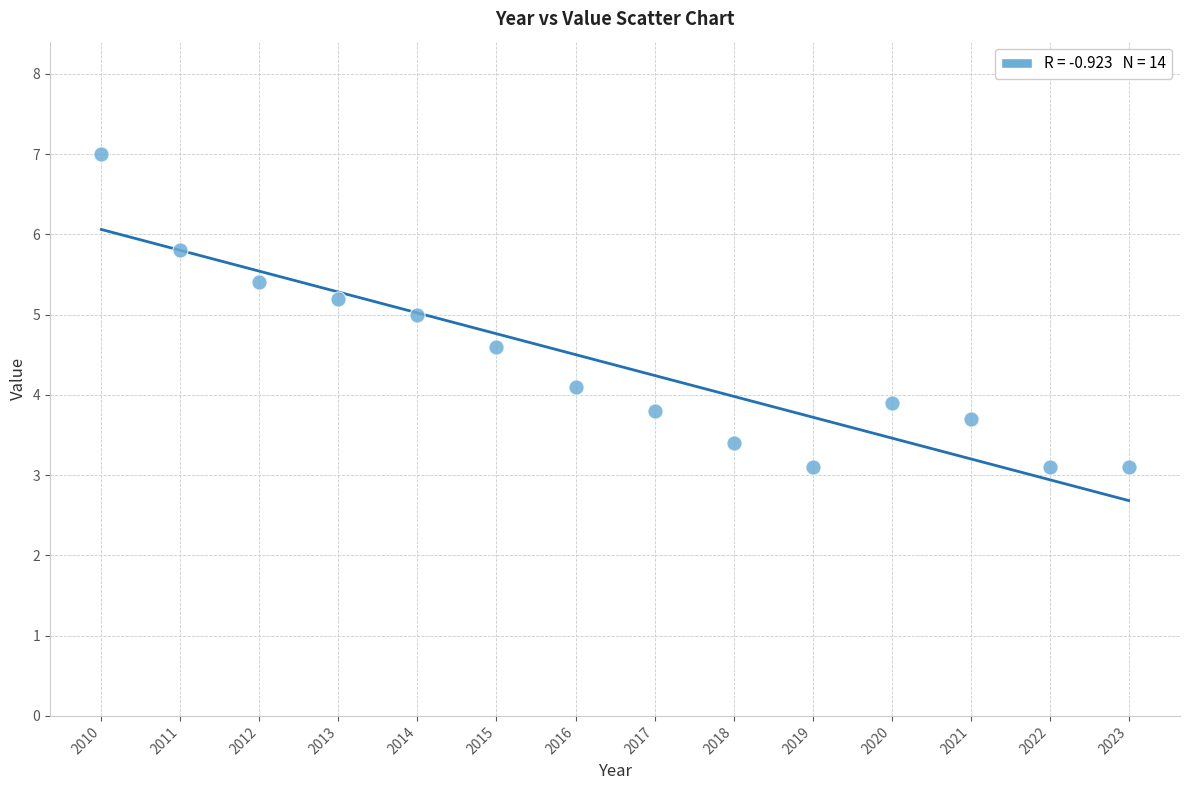

What is the range of Y values (max minus min)?

3.9